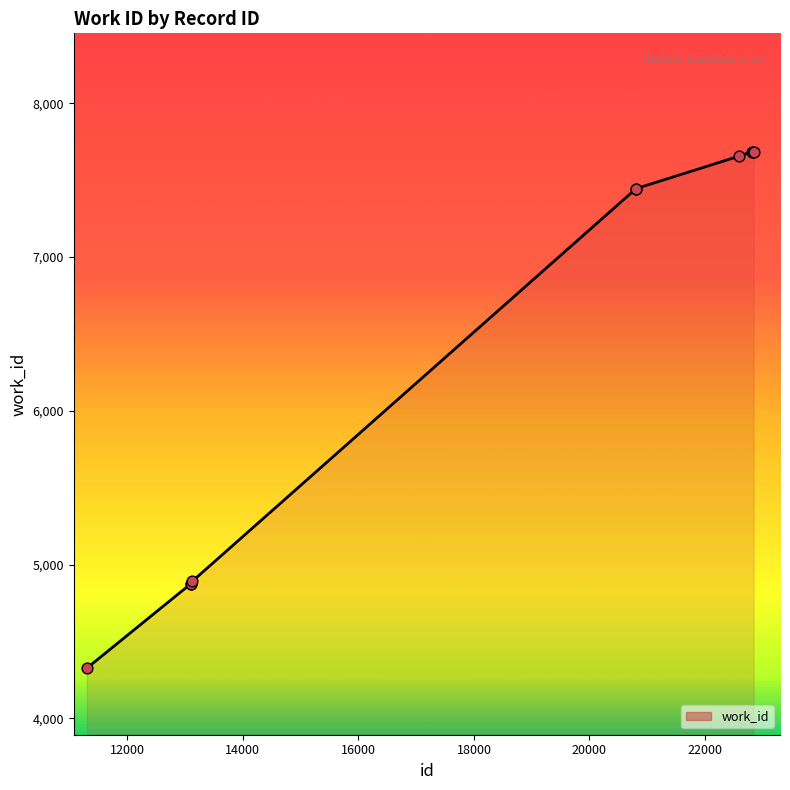

What is the difference between the maximum and minimum values?

3361